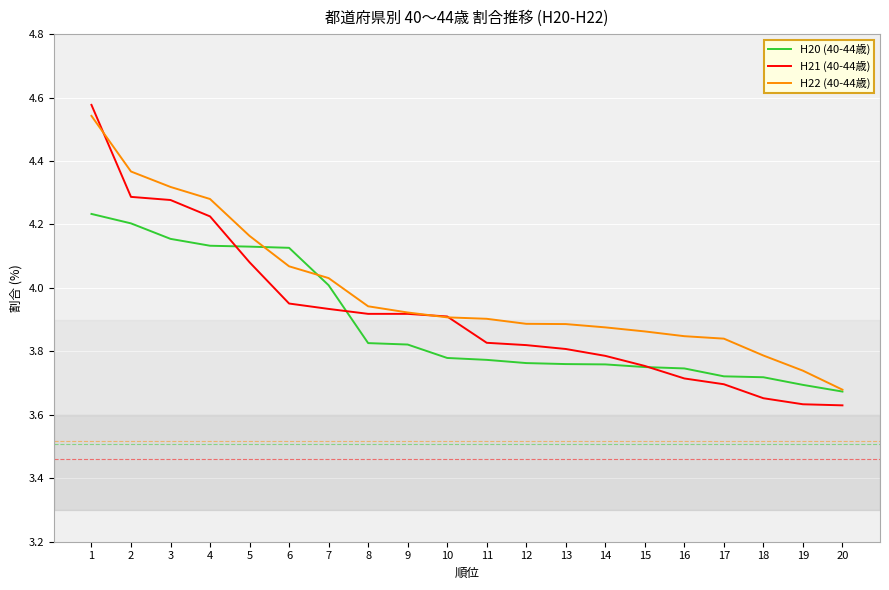

Which series has the widest spread of values?

H21 (40-44歳)